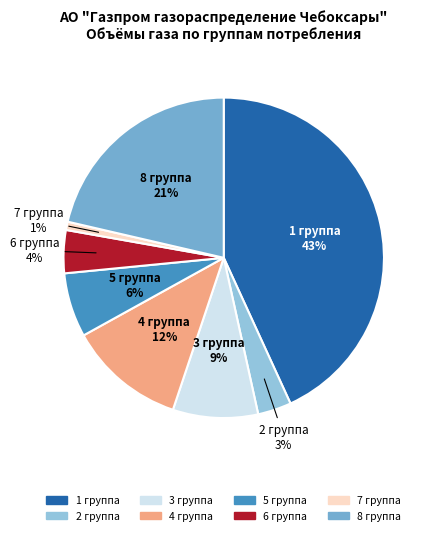

The 3 группа slice represents 9% of the pie. True or false?

True